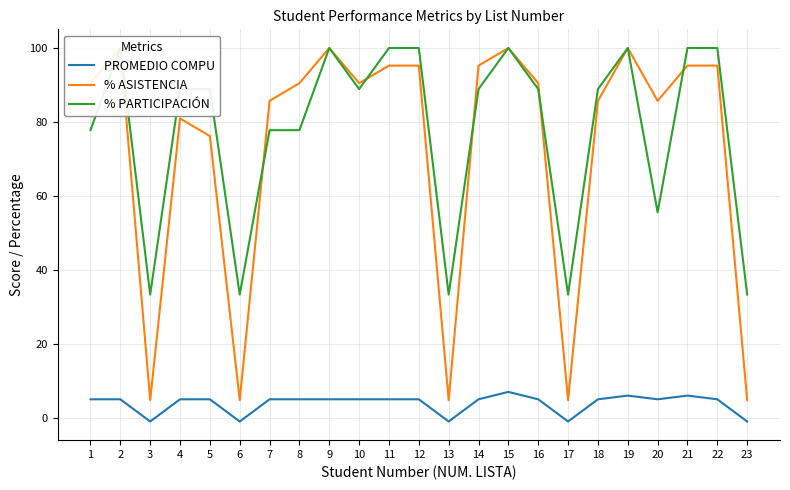

What is the sum of all PROMEDIO COMPU values?

89